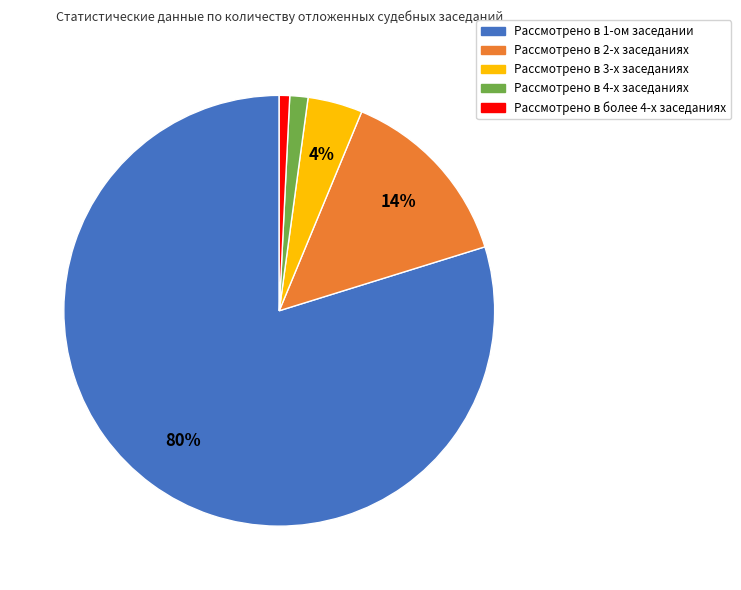

Do Рассмотрено в более 4-х заседаниях and Рассмотрено в 3-х заседаниях together represent more than half of the pie?

No